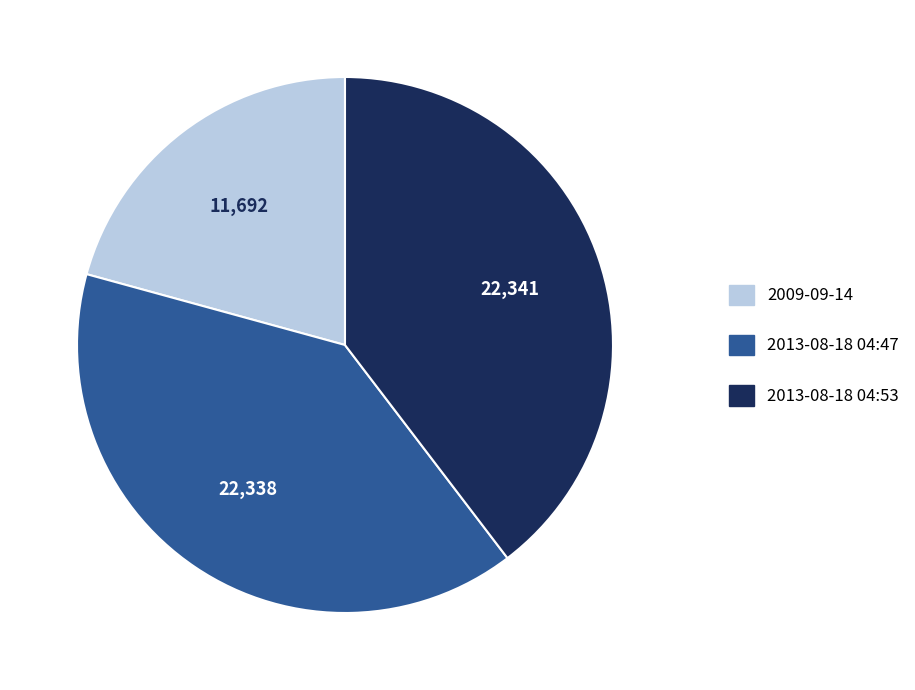

Is the sum of 2009-09-14 and 2013-08-18 04:53 greater than half?

Yes